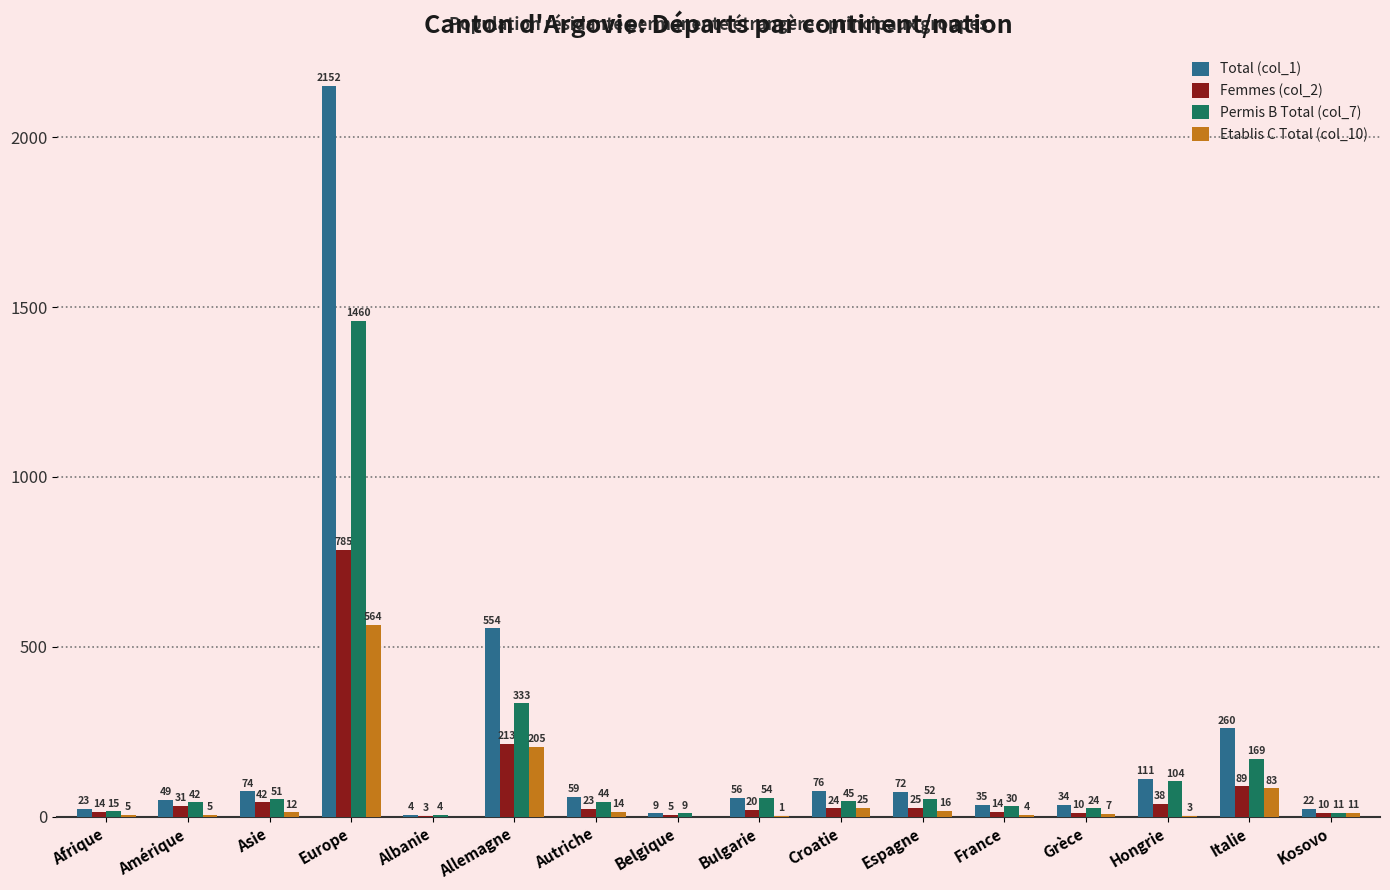

What is the greatest value displayed?

2152